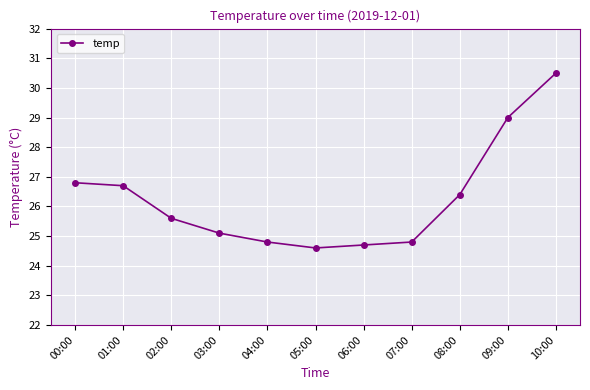

What is the label of the 1st point from the left?

00:00